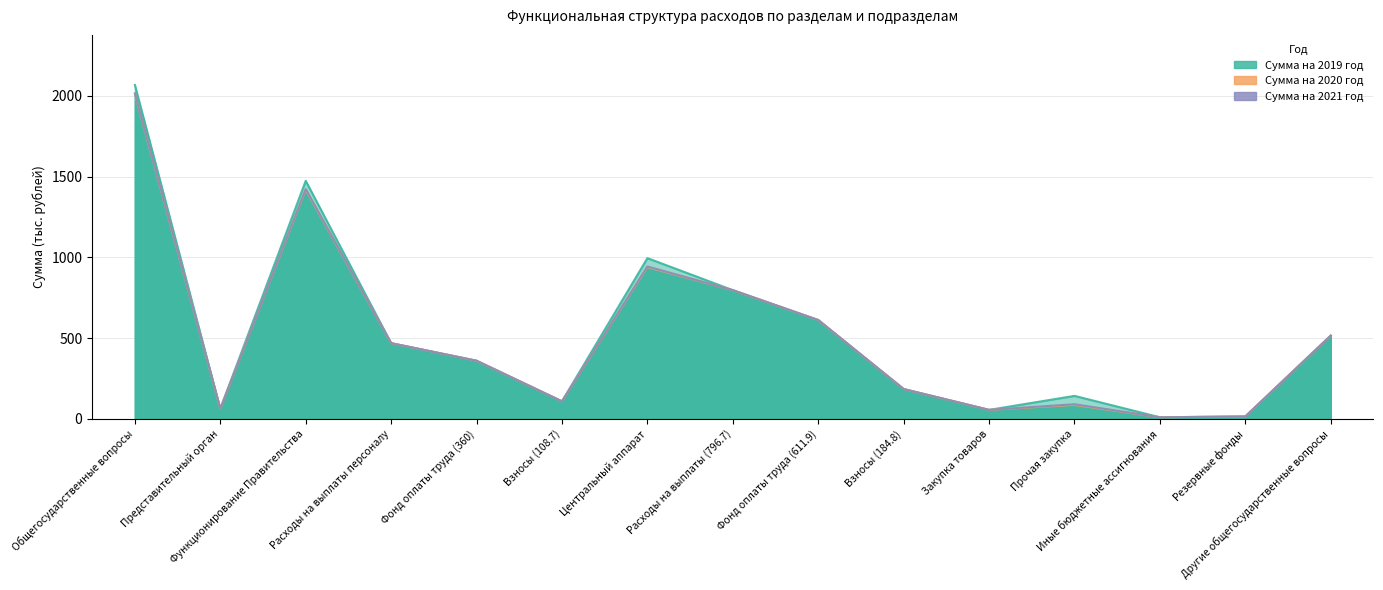

Between Общегосударственные вопросы and Закупка товаров, which series saw the biggest shift?

Сумма на 2019 год